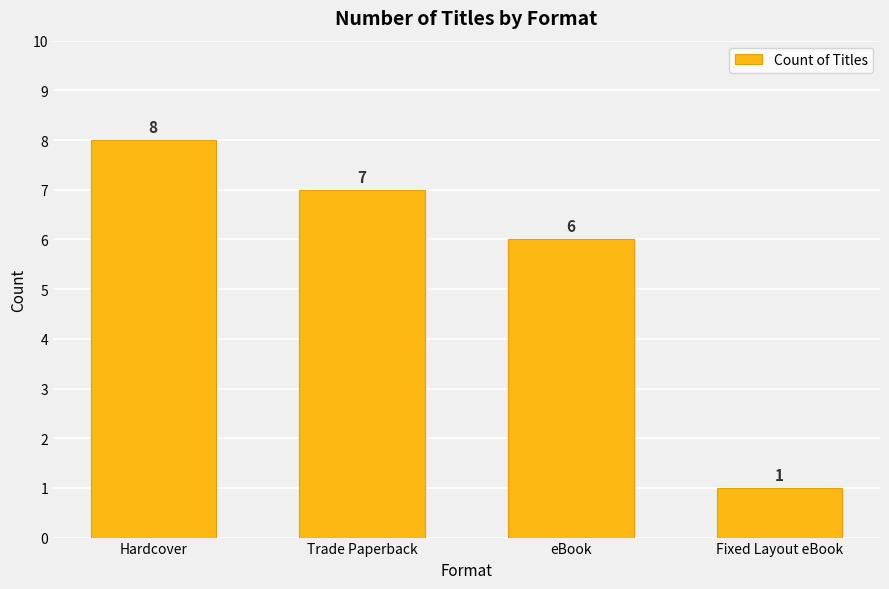

At which label is the value closest to 4?

eBook